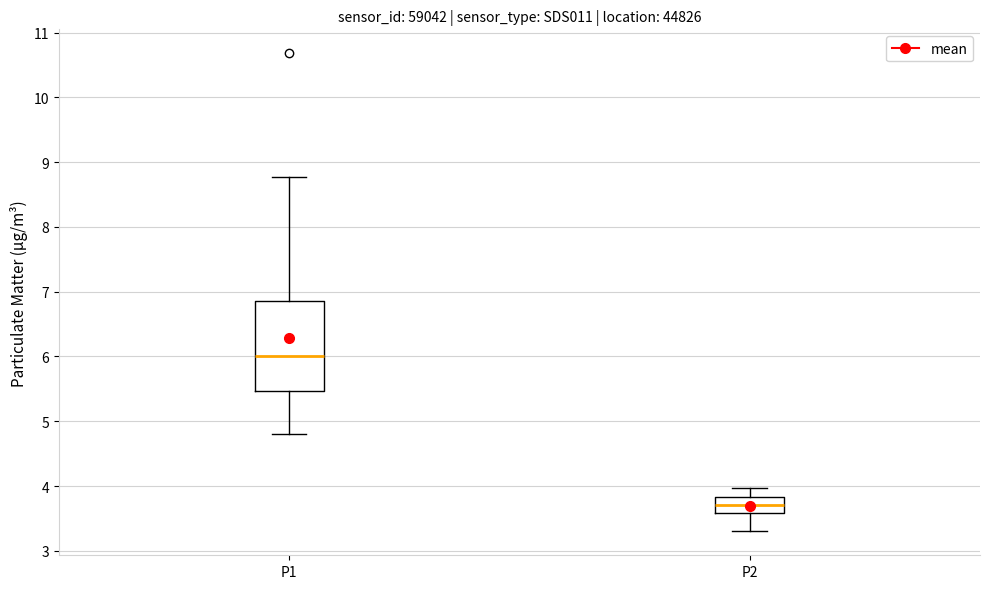

Reading left to right, read every box against the y-axis: the position of its median line, the range the box covers, and the ends of its whiskers. The values are not printed on the chart, so give them approximately, as read against the axis.

P1: median 6.0, box 5.5 to 6.9, whiskers 4.8 to 8.8
P2: median 3.7, box 3.6 to 3.8, whiskers 3.3 to 4.0